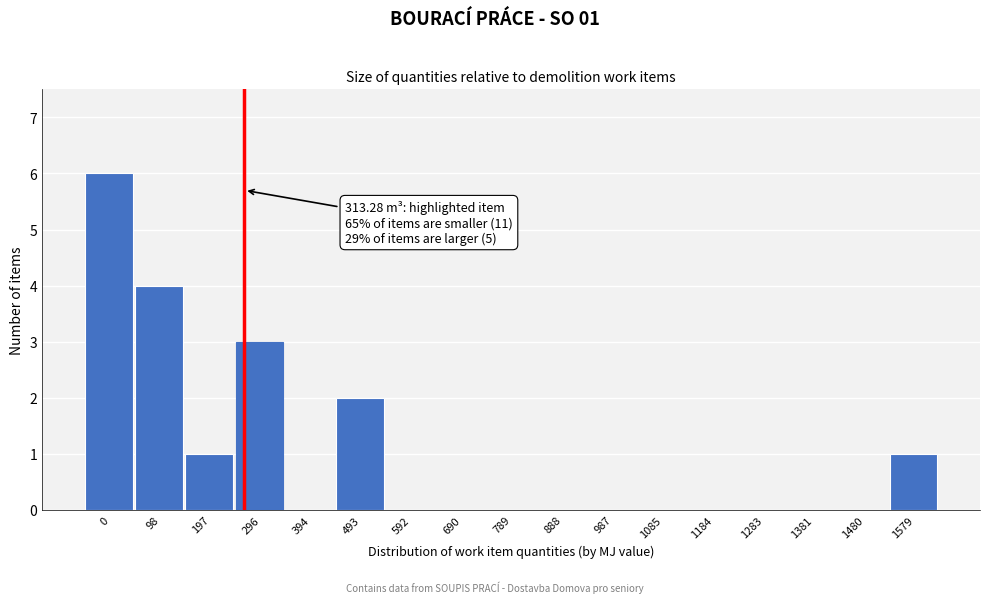

Reading left to right, transcribe all the data shown in this chart.

0=6	98=4	197=1	296=3	394=0	493=2	592=0	690=0	789=0	888=0	987=0	1085=0	1184=0	1283=0	1381=0	1480=0	1579=1